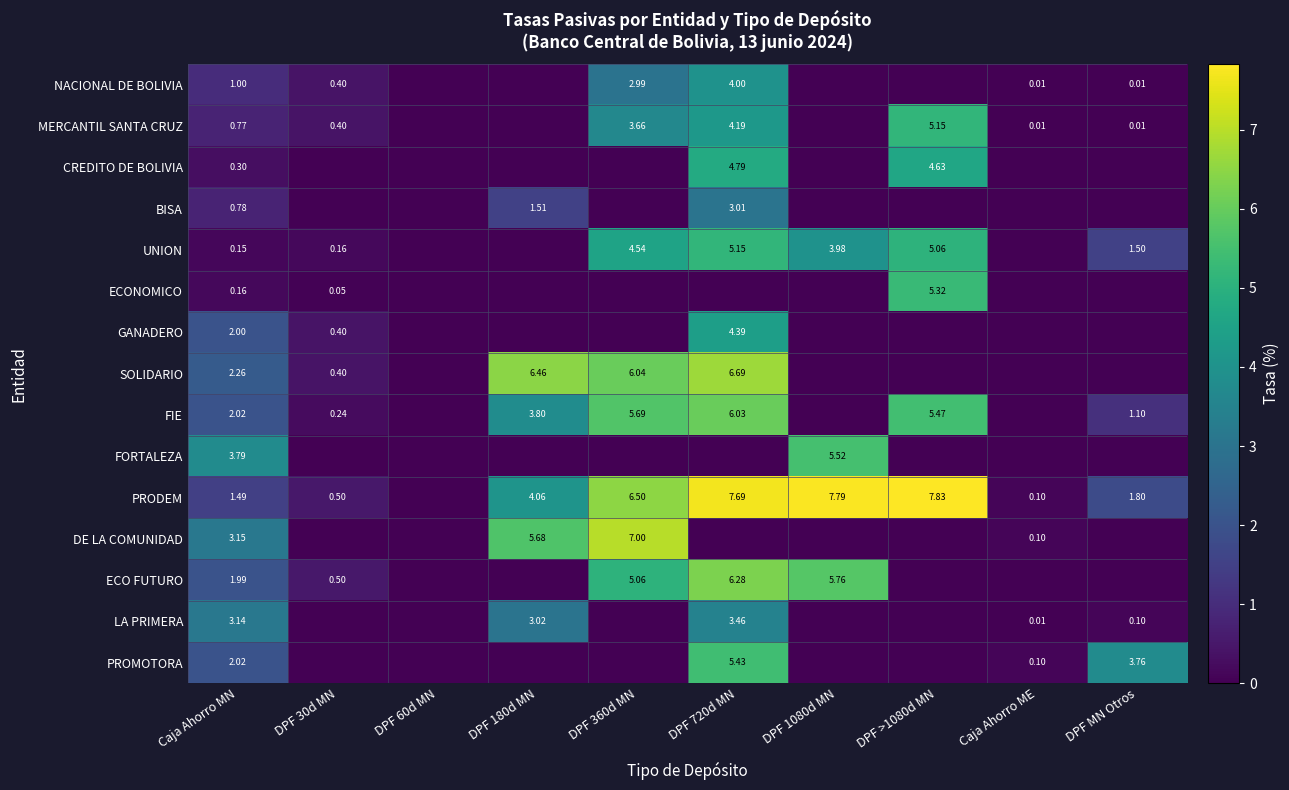

What is the difference between the maximum and second lowest values in the PROMOTORA series?

5.4